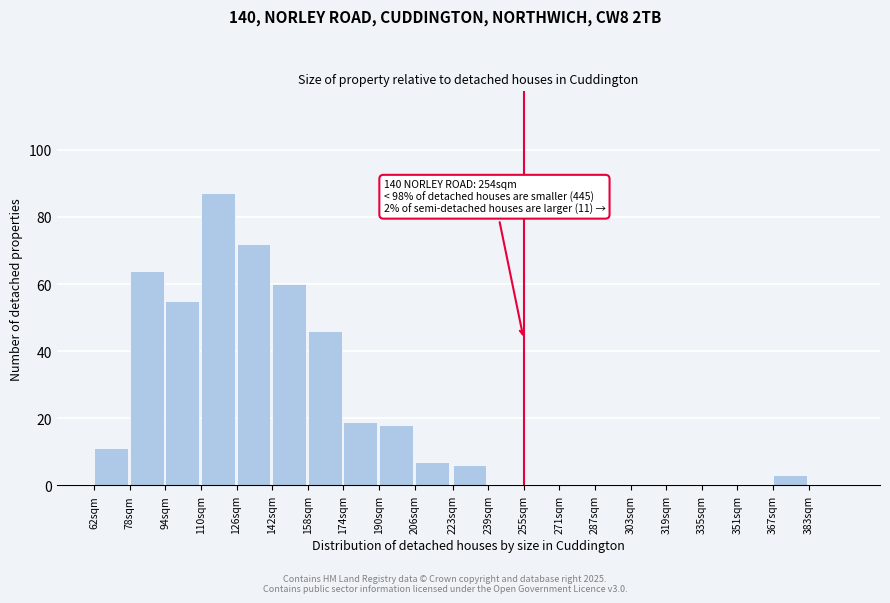

Reading left to right, extract all data points from this chart.

62sqm=11	78sqm=64	94sqm=55	110sqm=87	126sqm=72	142sqm=60	158sqm=46	174sqm=19	190sqm=18	206sqm=7	223sqm=6	239sqm=0	255sqm=0	271sqm=0	287sqm=0	303sqm=0	319sqm=0	335sqm=0	351sqm=0	367sqm=3	383sqm=0